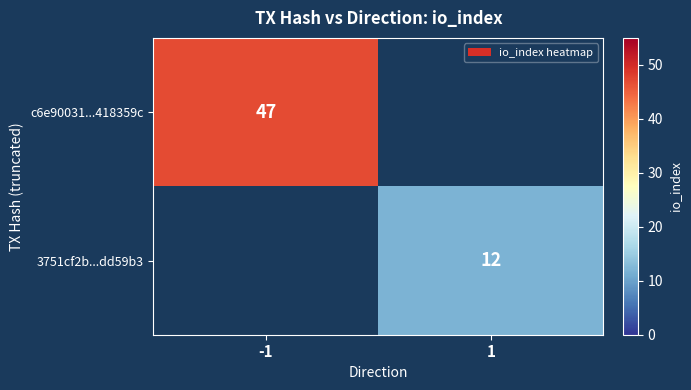

Is the value of 3751cf2b...dd59b3 at 1 greater than the value of c6e90031...418359c at -1?

No